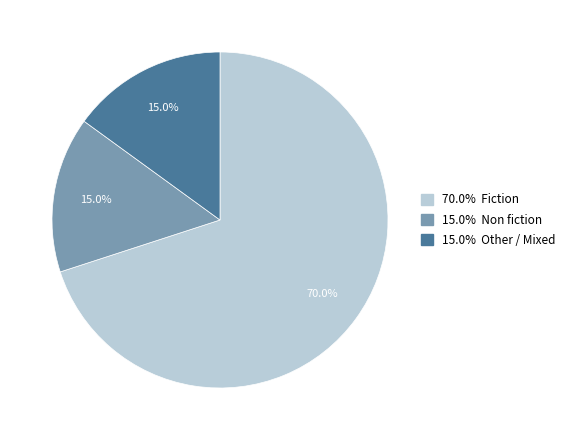

Is there any slice that represents more than half of the pie?

Yes